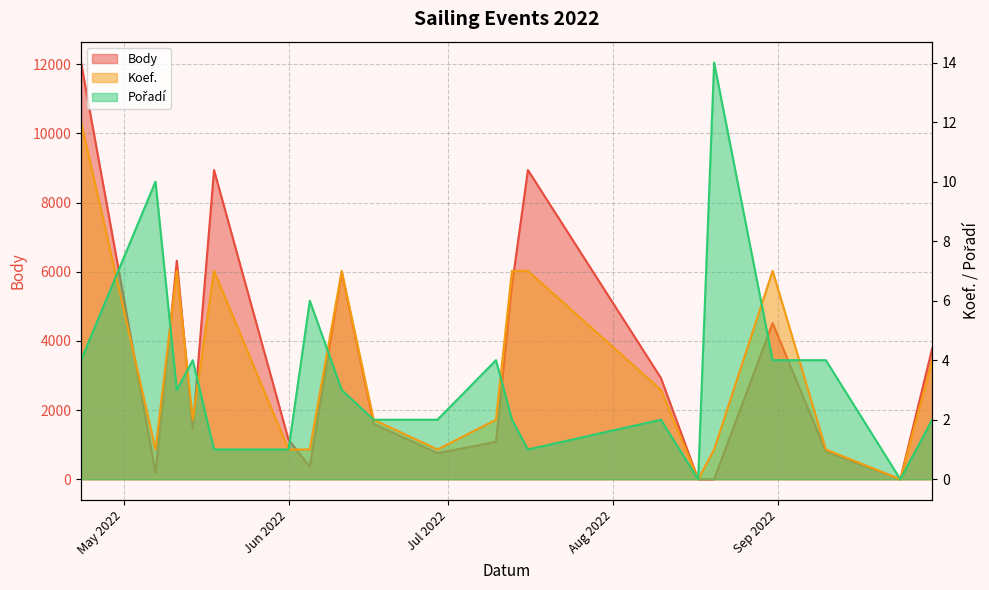

At which category is the sum across all series the highest?

2022-04-23